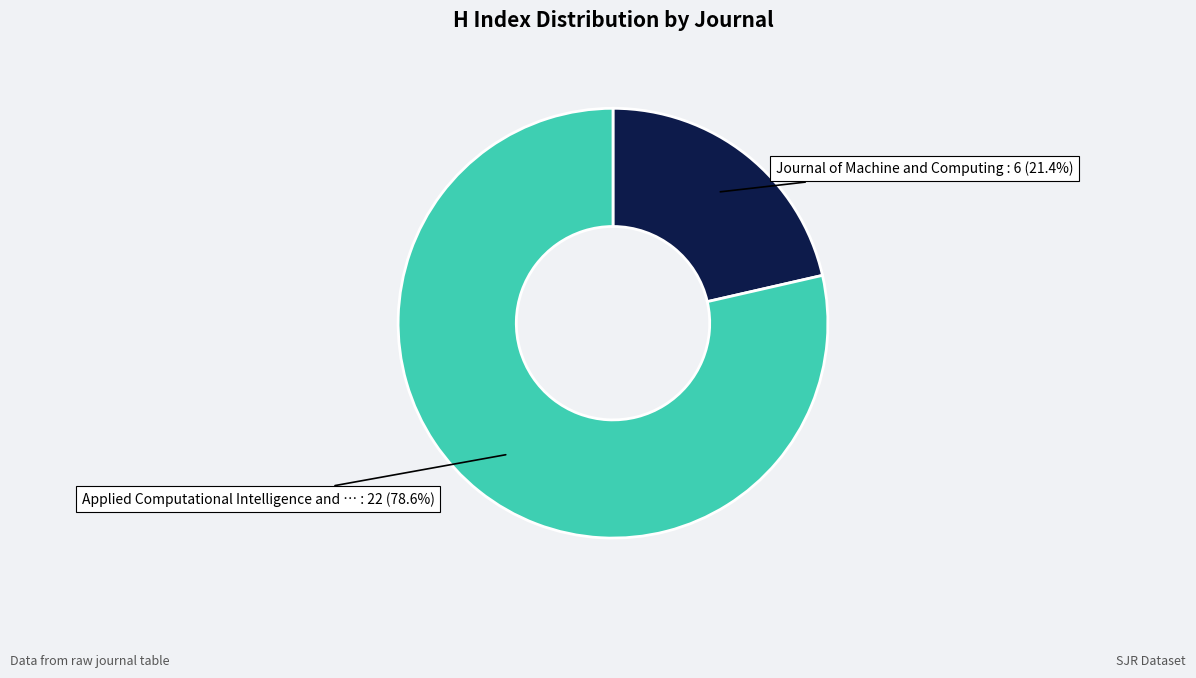

Is there a majority slice in this chart?

Yes